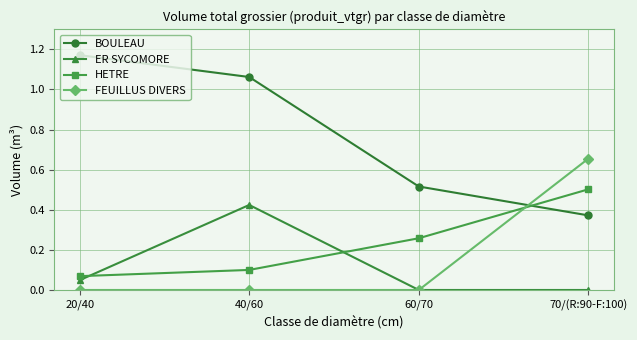

Count the number of data series in this chart.

4